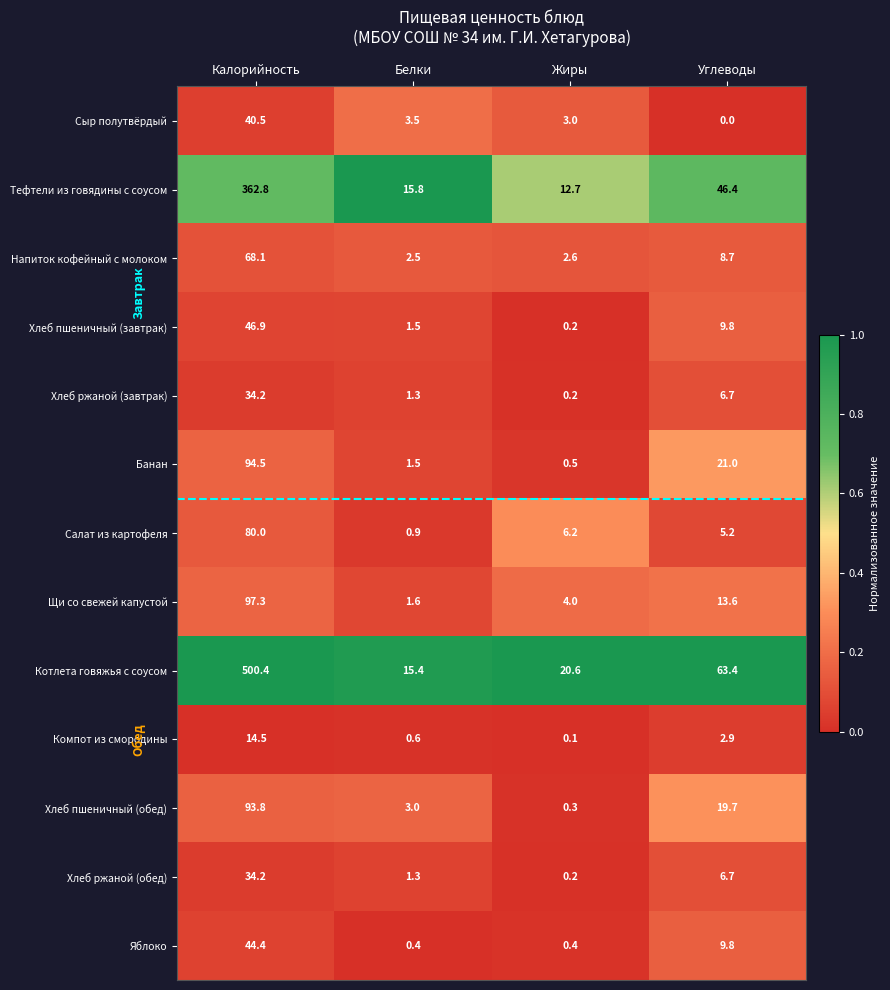

Which series has the largest range (max minus min)?

Котлета говяжья с соусом